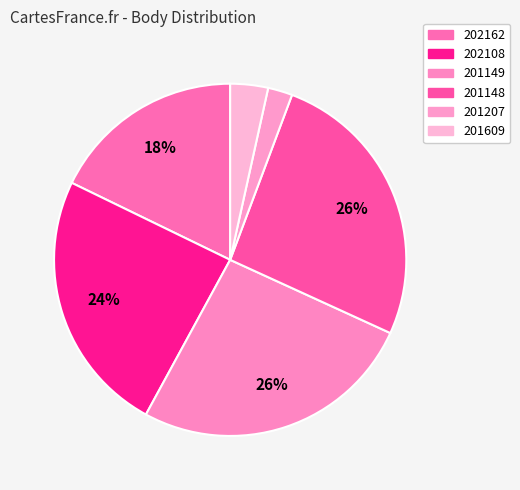

Is there a majority slice in this chart?

No